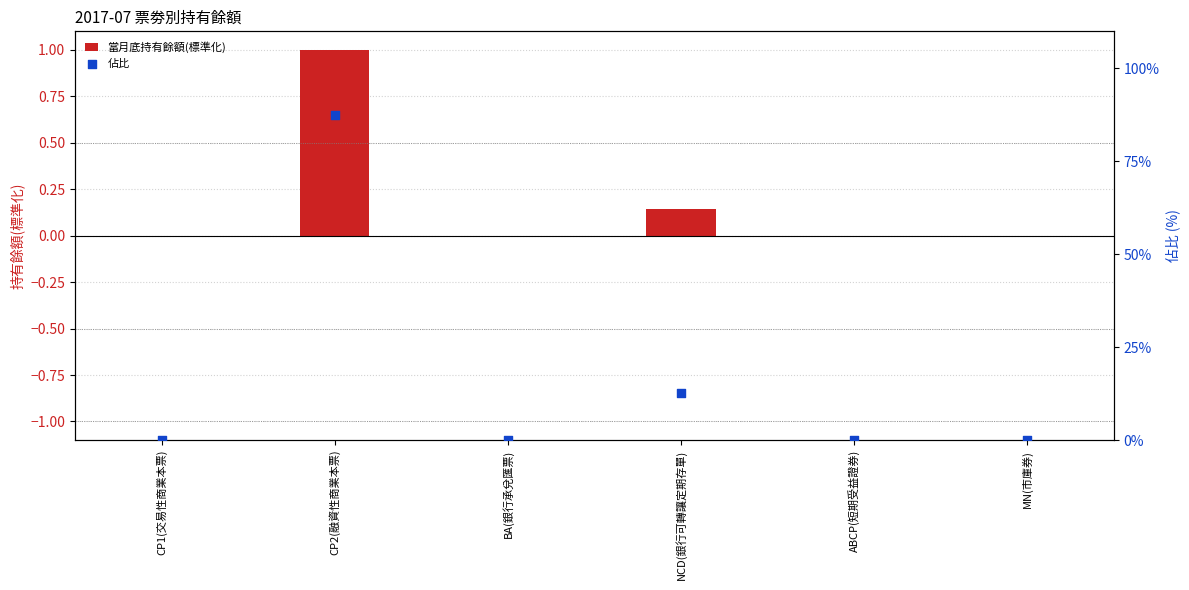

What is the total value across all series at CP2(融資性商業本票)?

1.9